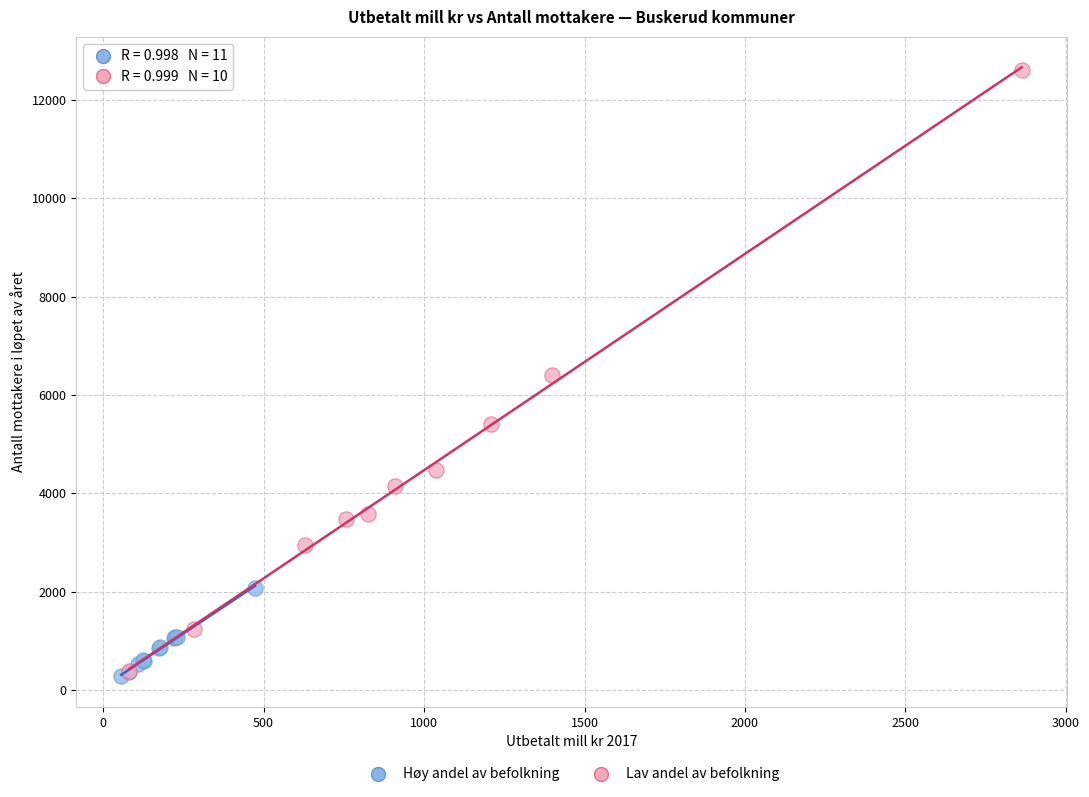

What are all the series names shown in the legend?

Høy andel av befolkning, Lav andel av befolkning